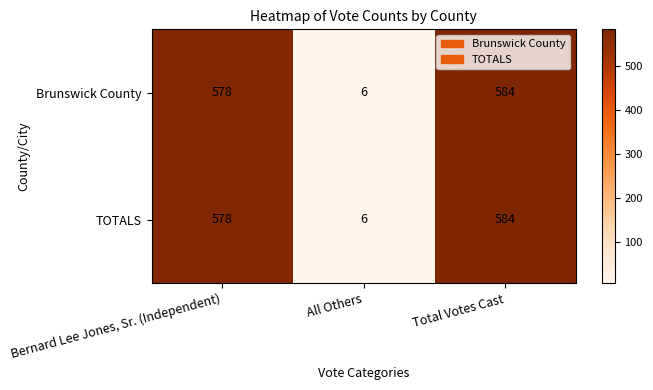

What is the average value of the TOTALS series?

389